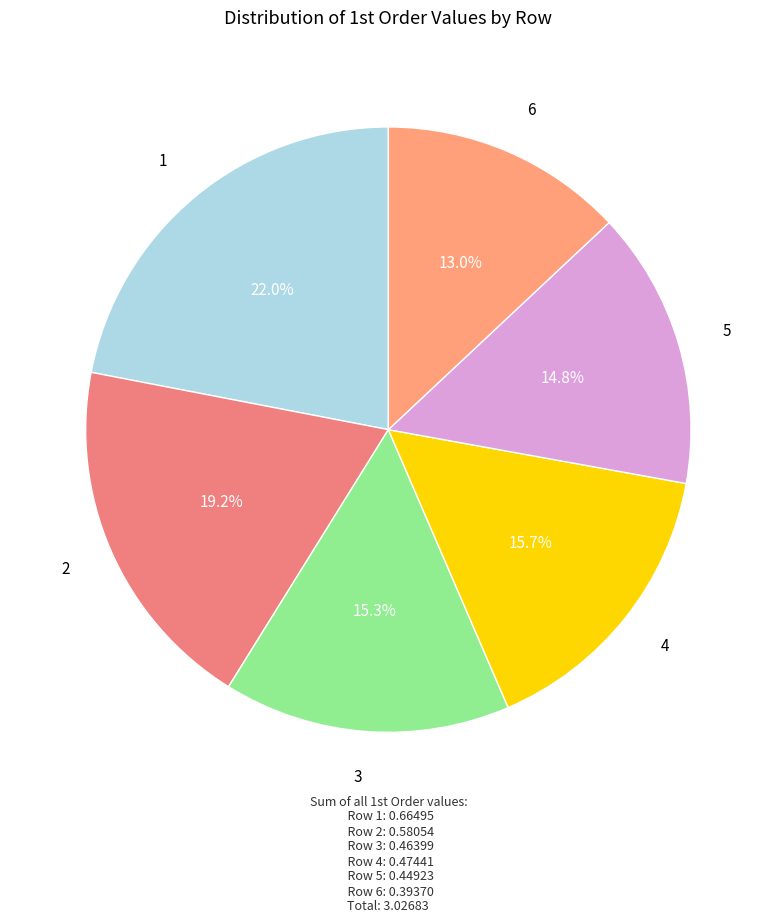

What percentage do 3 and 1 together represent?

37.3%